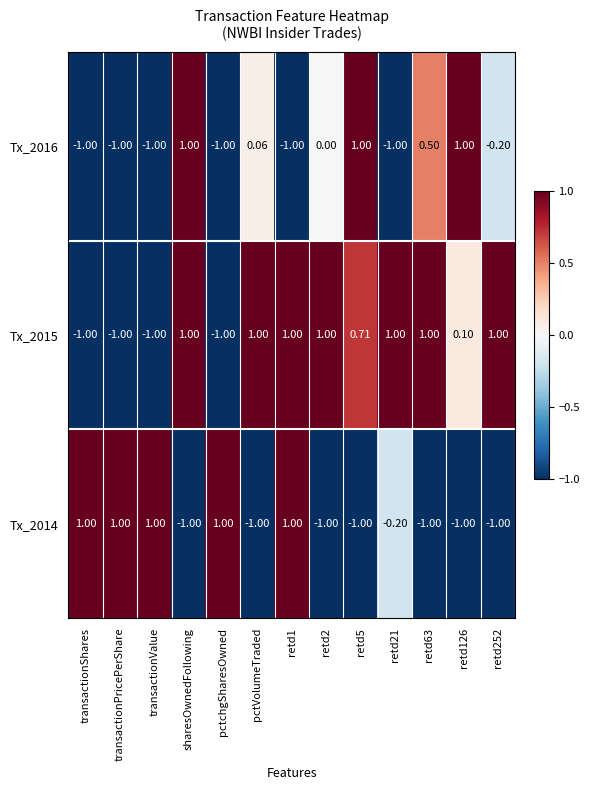

At how many categories does at least one series exceed 0?

13